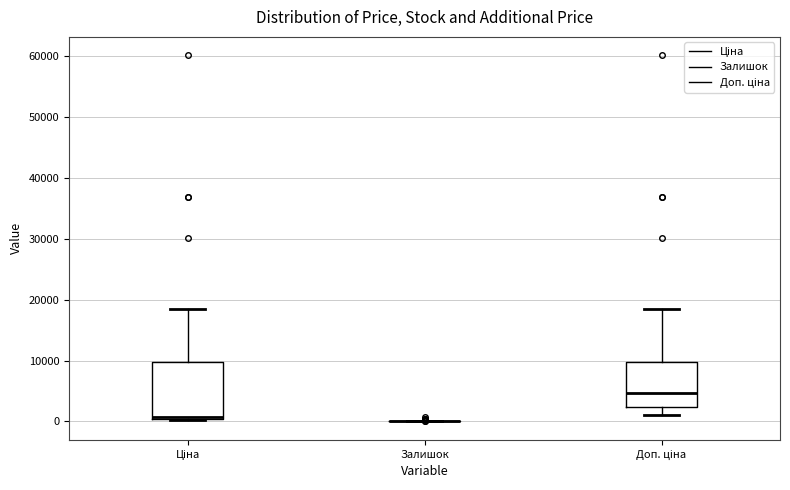

Reading left to right, read every box against the y-axis: the position of its median line, the range the box covers, and the ends of its whiskers. The values are not printed on the chart, so give them approximately, as read against the axis.

Ціна: median 1000 (drawn on the box's lower edge), box 0 to 10000, whiskers 0 to 18000
Залишок: box collapsed to a line at 0, whiskers 0 to 0
Доп. ціна: median 5000, box 2000 to 10000, whiskers 1000 to 18000